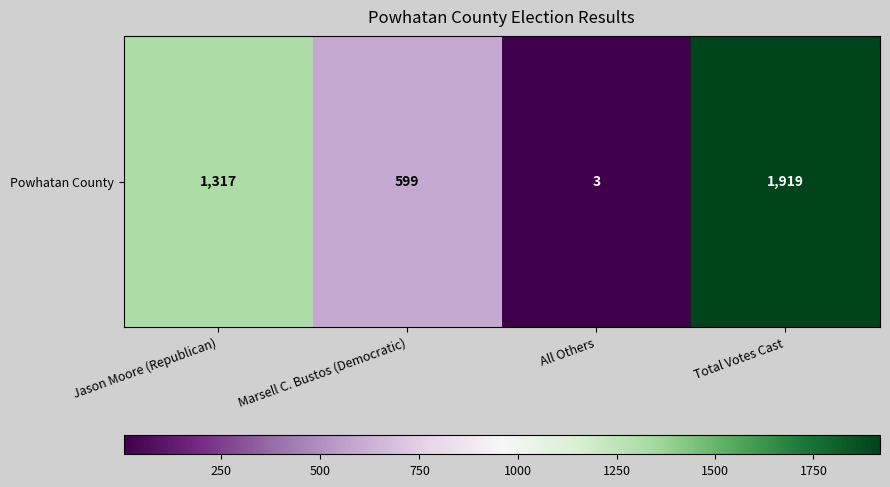

Reading right to left, list all the values displayed in this chart.

Total Votes Cast=1919	All Others=3	Marsell C. Bustos (Democratic)=599	Jason Moore (Republican)=1317